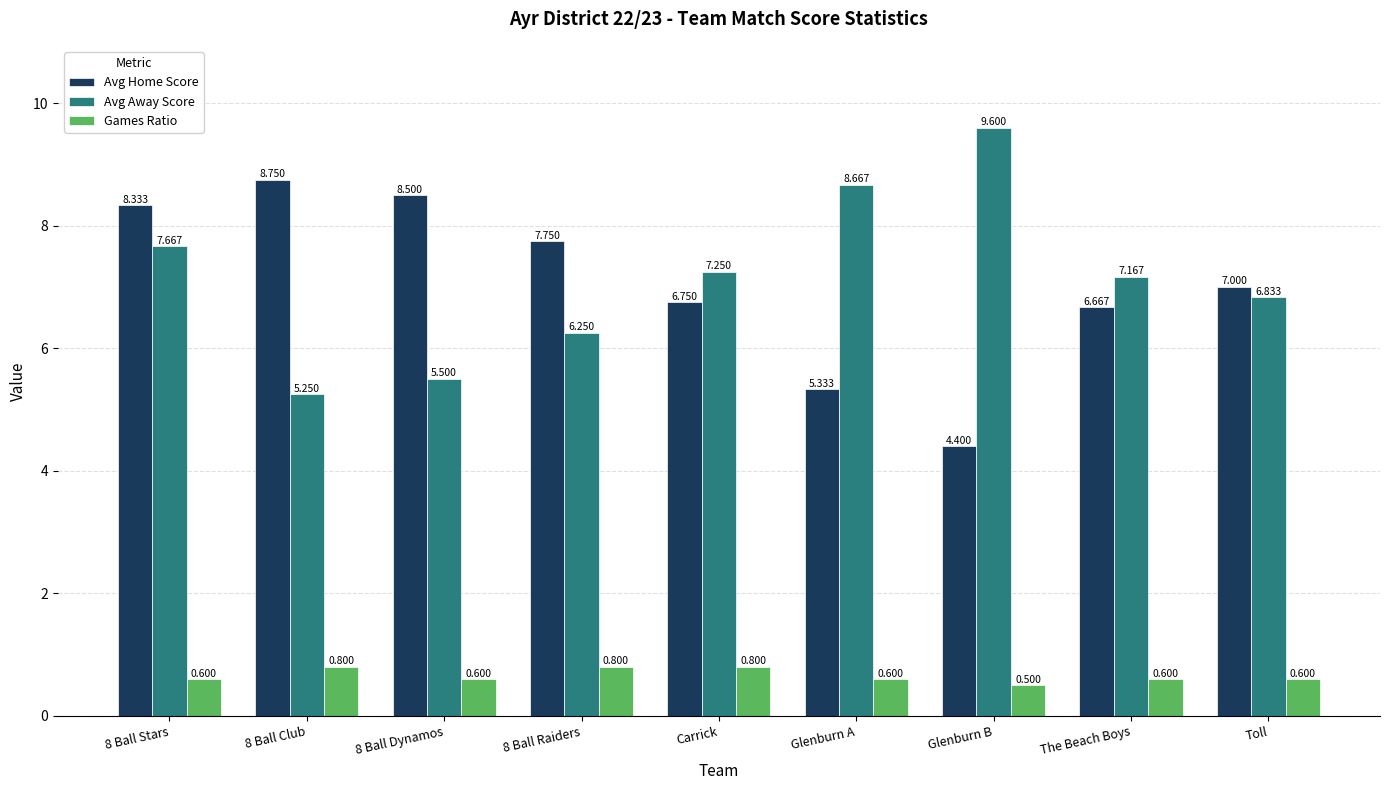

What is the difference between the highest and lowest values at 8 Ball Dynamos?

7.9